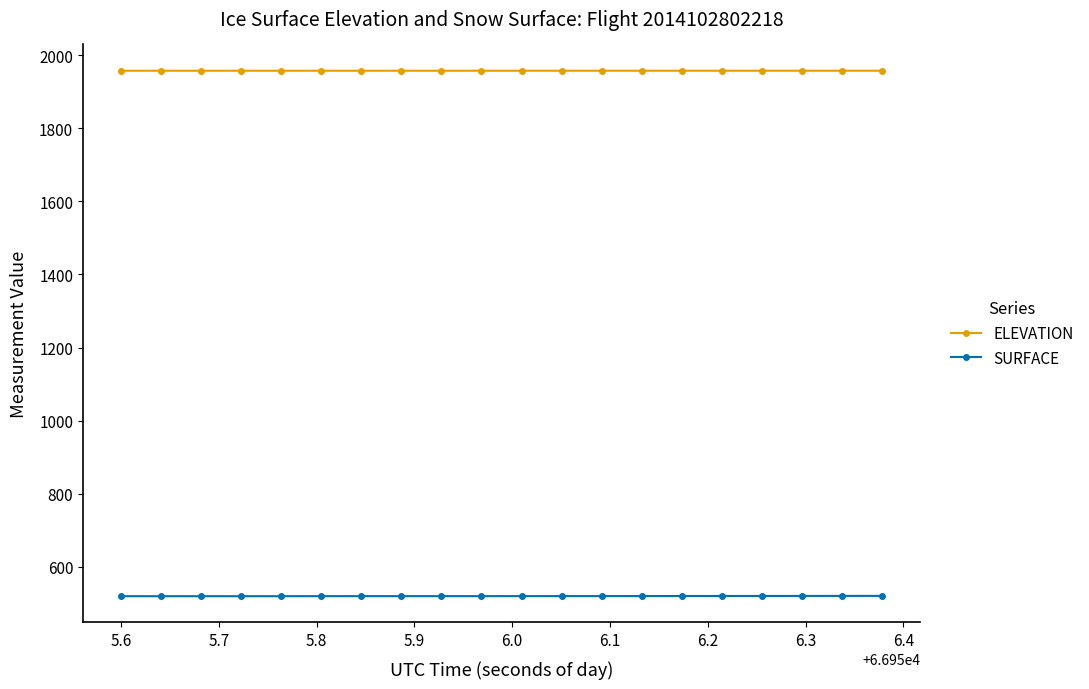

True or false: ELEVATION and SURFACE intersect in this chart.

False